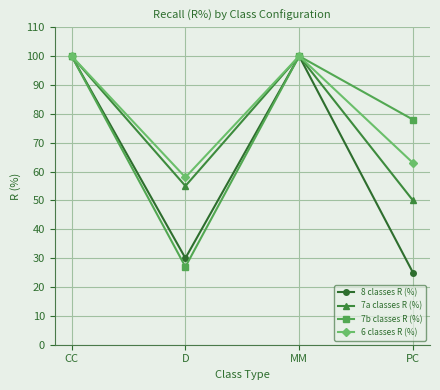

Is the value of 7a classes R (%) at PC greater than the value of 8 classes R (%) at CC?

No